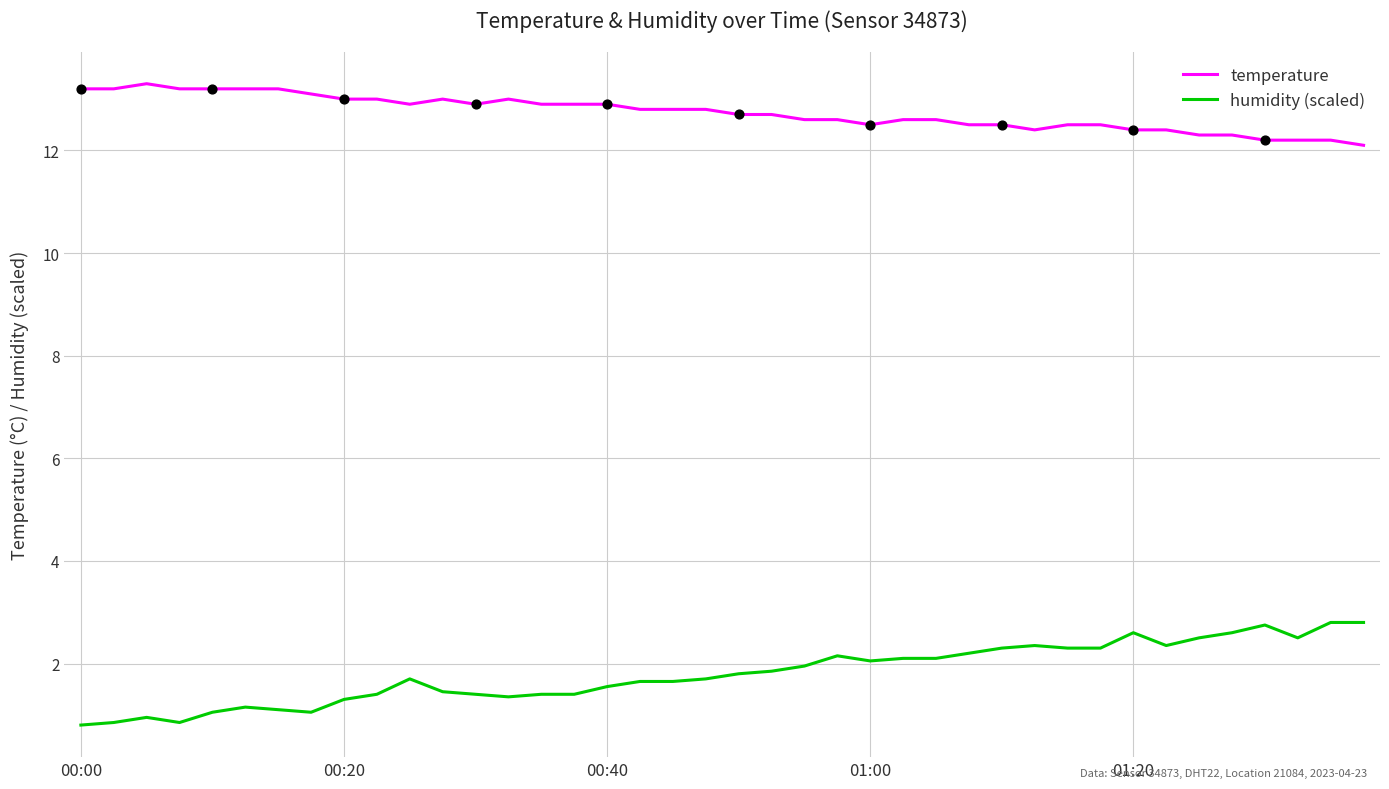

Which series has the largest total across all categories?

temperature